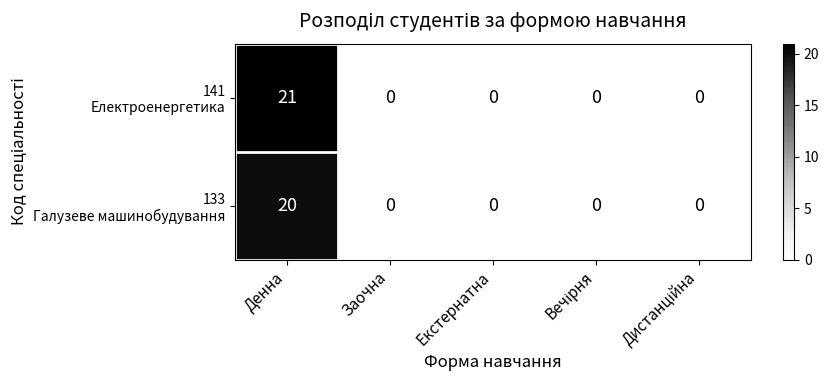

At which category is the sum across all series the highest?

Денна